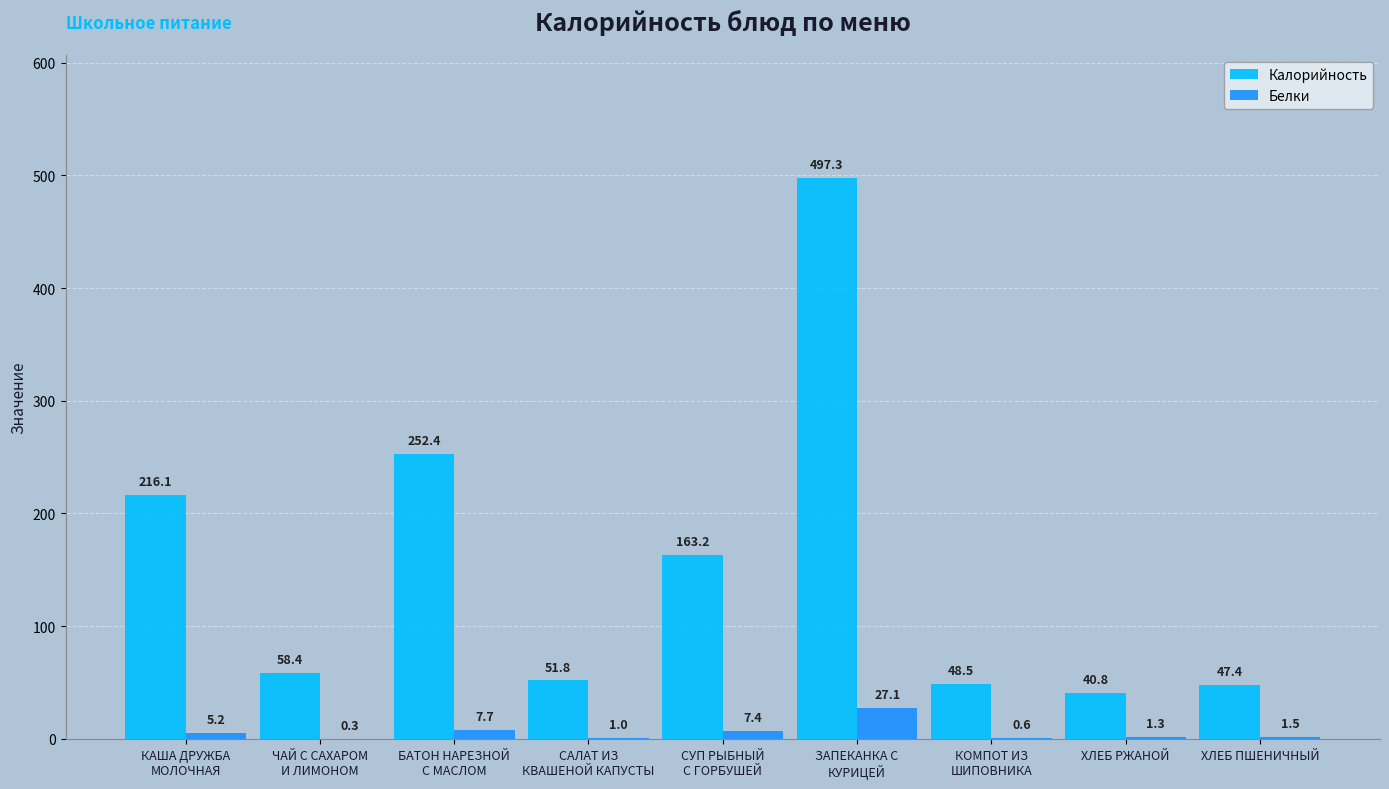

Reading right to left, what are all the values shown in this chart?

Калорийность: ХЛЕБ ПШЕНИЧНЫЙ=47.4	ХЛЕБ РЖАНОЙ=40.8	КОМПОТ ИЗ
ШИПОВНИКА=48.5	ЗАПЕКАНКА С
КУРИЦЕЙ=497.3	СУП РЫБНЫЙ
С ГОРБУШЕЙ=163.2	САЛАТ ИЗ
КВАШЕНОЙ КАПУСТЫ=51.8	БАТОН НАРЕЗНОЙ
С МАСЛОМ=252.4	ЧАЙ С САХАРОМ
И ЛИМОНОМ=58.4	КАША ДРУЖБА
МОЛОЧНАЯ=216.1
Белки: ХЛЕБ ПШЕНИЧНЫЙ=1.5	ХЛЕБ РЖАНОЙ=1.3	КОМПОТ ИЗ
ШИПОВНИКА=0.6	ЗАПЕКАНКА С
КУРИЦЕЙ=27.1	СУП РЫБНЫЙ
С ГОРБУШЕЙ=7.4	САЛАТ ИЗ
КВАШЕНОЙ КАПУСТЫ=1.0	БАТОН НАРЕЗНОЙ
С МАСЛОМ=7.7	ЧАЙ С САХАРОМ
И ЛИМОНОМ=0.3	КАША ДРУЖБА
МОЛОЧНАЯ=5.2